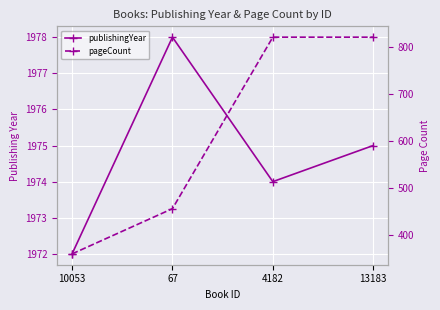

Reading left to right, what are all the values shown in this chart?

publishingYear: 1972	1978	1974	1975
pageCount: 360	456	820	820